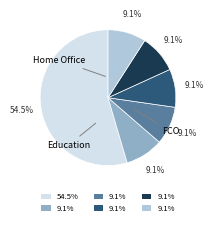

Count the number of slices in the pie.

6